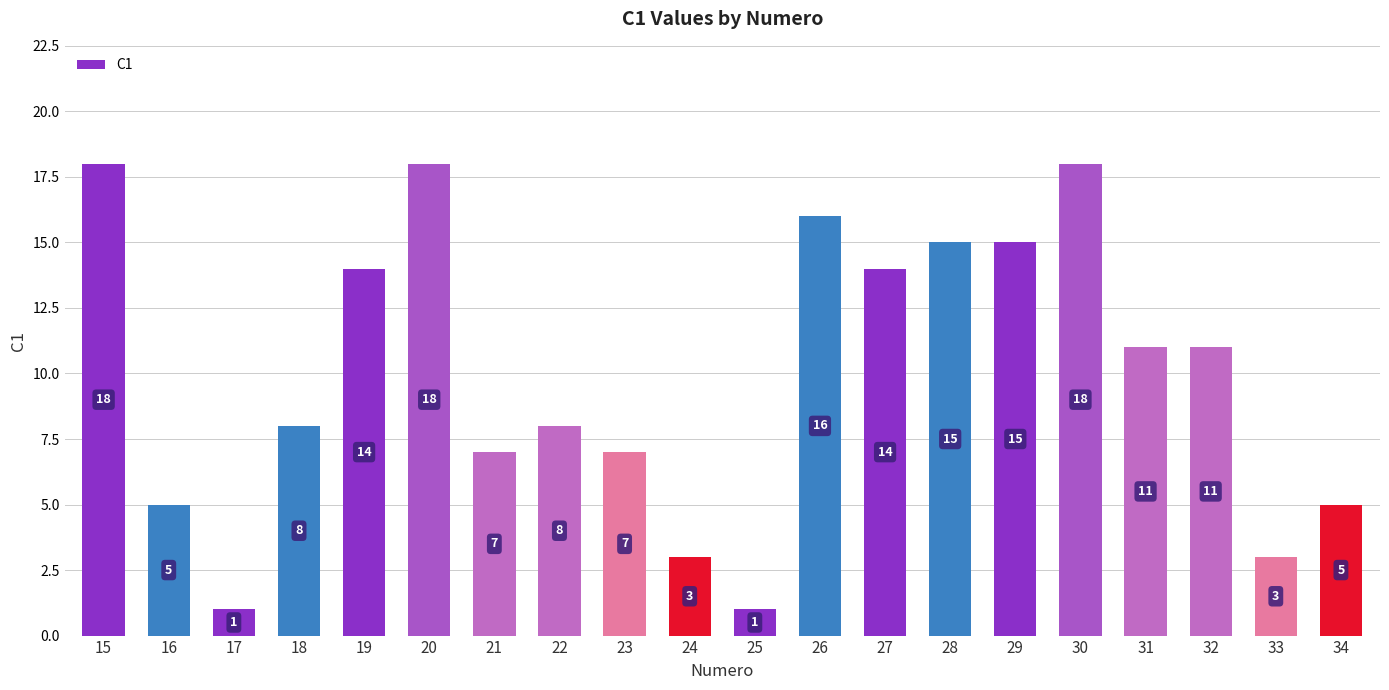

Count the number of categories in the chart.

20